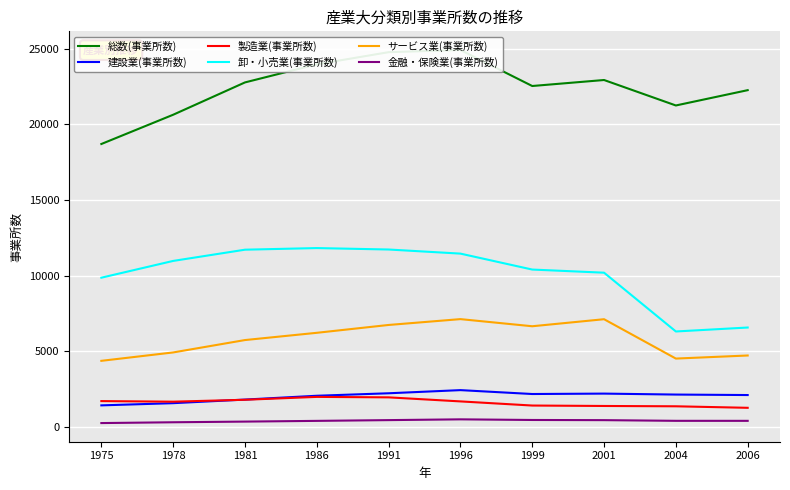

Reading left to right, extract all data points from this chart.

総数(事業所数): 1975=18694	1978=20627	1981=22762	1986=23957	1991=24760	1996=24904	1999=22525	2001=22921	2004=21239	2006=22250
建設業(事業所数): 1975=1430	1978=1575	1981=1813	1986=2065	1991=2229	1996=2437	1999=2180	2001=2207	2004=2144	2006=2112
製造業(事業所数): 1975=1712	1978=1674	1981=1800	1986=1990	1991=1959	1996=1692	1999=1419	2001=1390	2004=1369	2006=1269
卸・小売業(事業所数): 1975=9863	1978=10971	1981=11713	1986=11820	1991=11725	1996=11454	1999=10401	2001=10194	2004=6311	2006=6572
サービス業(事業所数): 1975=4372	1978=4926	1981=5744	1986=6223	1991=6741	1996=7127	1999=6656	2001=7121	2004=4521	2006=4724
金融・保険業(事業所数): 1975=261	1978=314	1981=358	1986=406	1991=456	1996=507	1999=465	2001=454	2004=409	2006=408